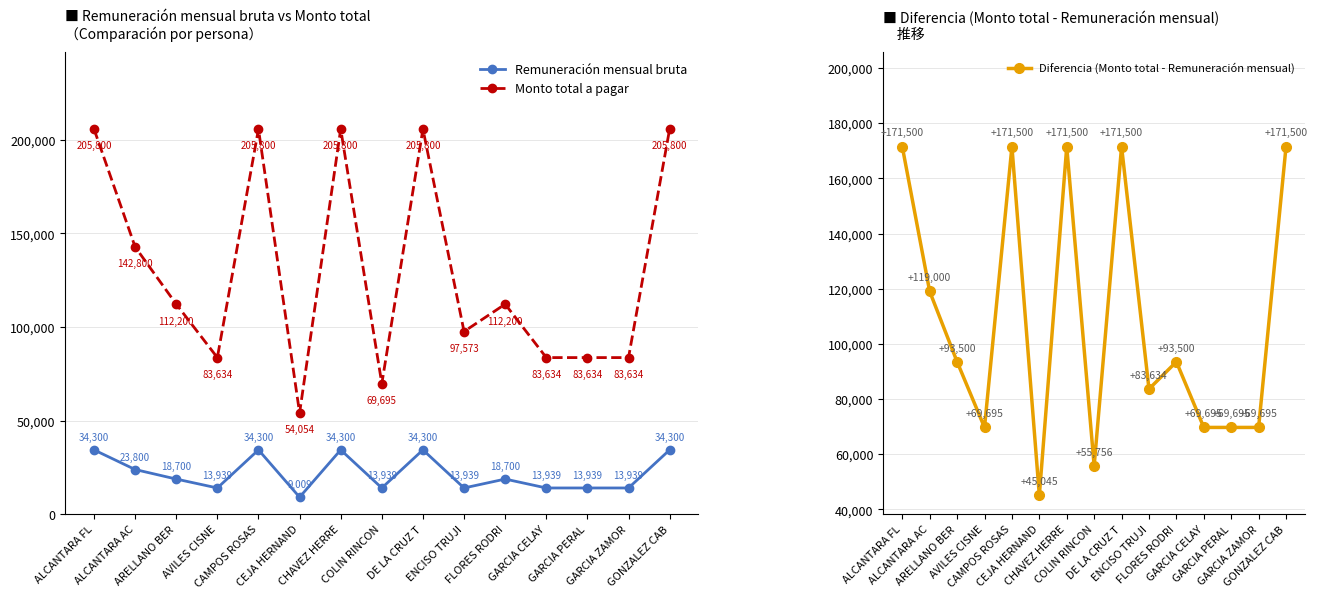

Is it true that Diferencia (Monto total - Remuneración mensual) equals 102604 at AVILES CISNE?

False